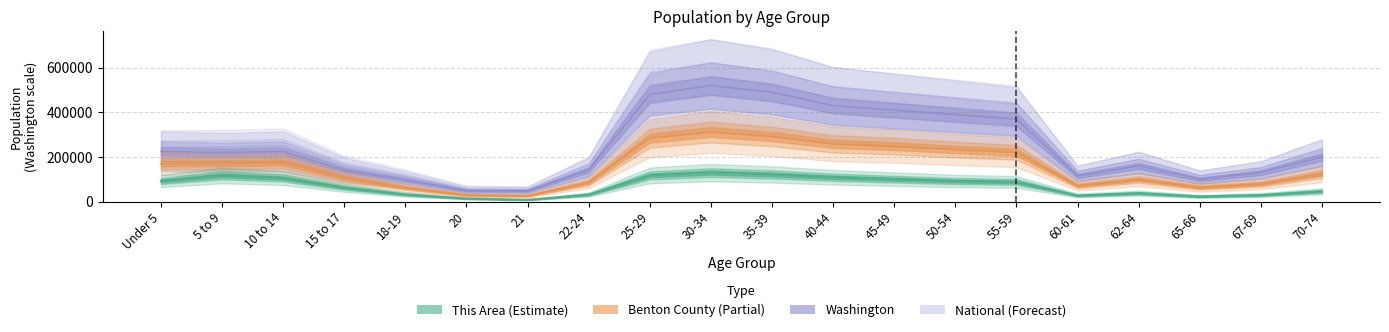

Rank the categories by This Area value from lowest to highest.

21, 20, 65-66, 60-61, 67-69, 22-24, 18-19, 62-64, 70-74, 15 to 17, 55-59, 50-54, Under 5, 45-49, 10 to 14, 40-44, 5 to 9, 25-29, 35-39, 30-34